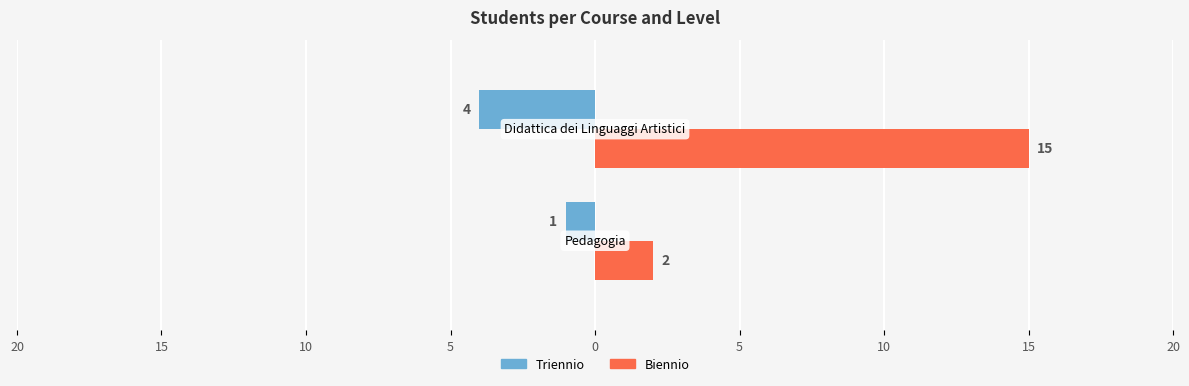

What are all the series names shown in the legend?

Triennio, Biennio